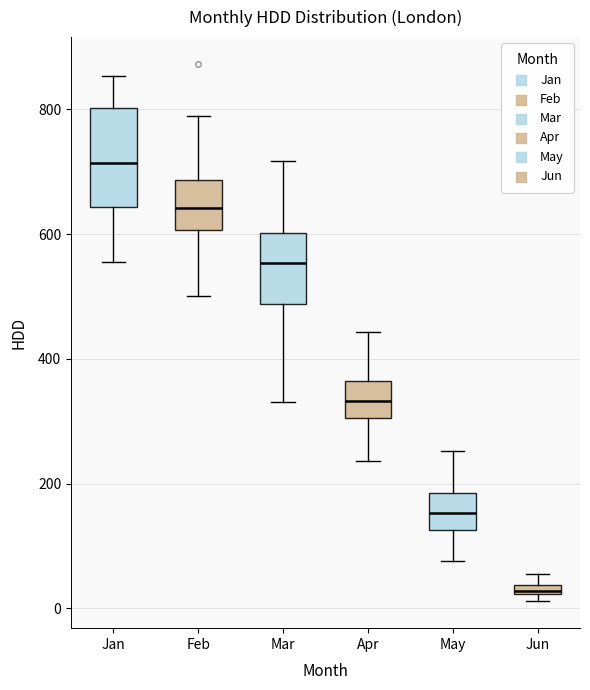

Which box is the tallest, from its lower edge to its upper edge?

Jan